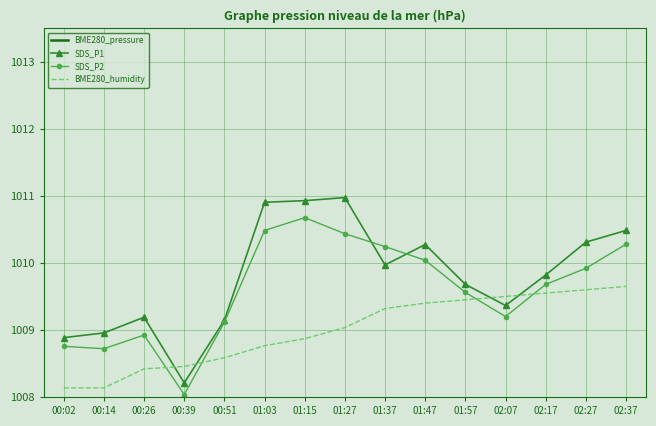

What position from the right is 02:27?

2